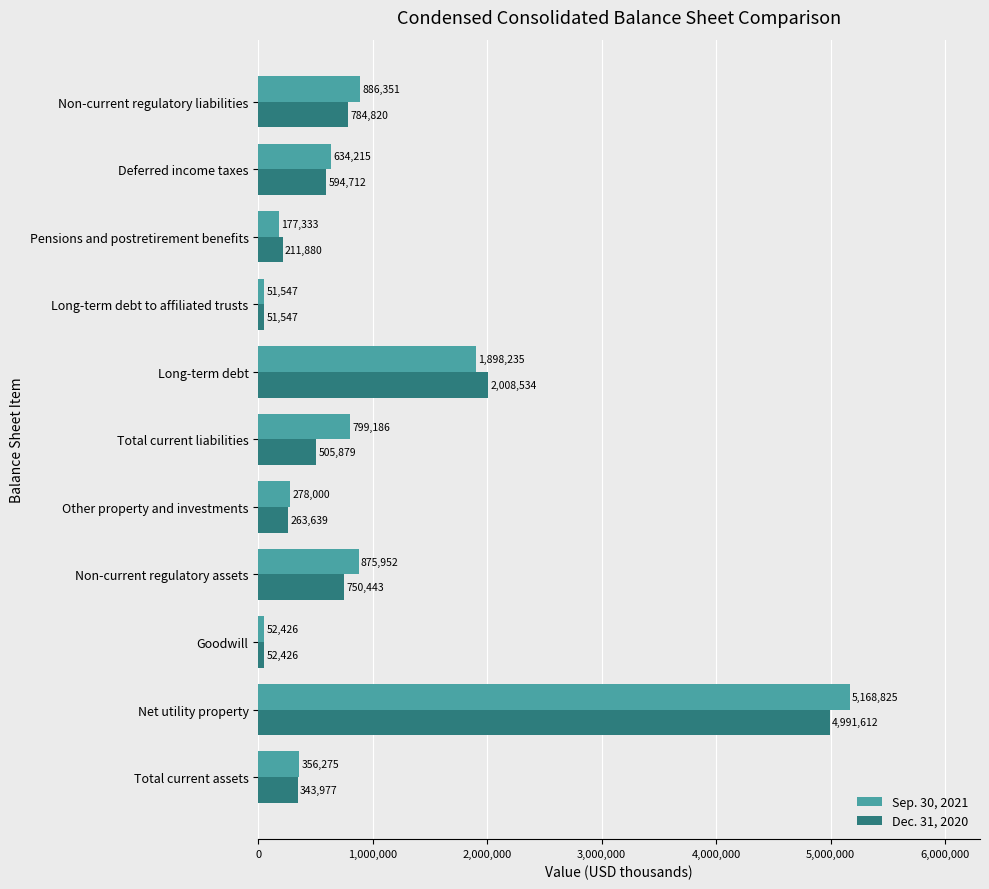

At which category does the chart reach its peak across all series?

Net utility property